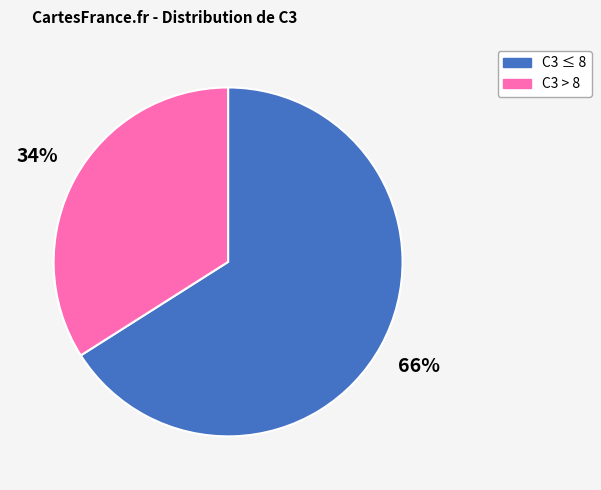

Rank the categories by value from lowest to highest.

C3 > 8, C3 ≤ 8